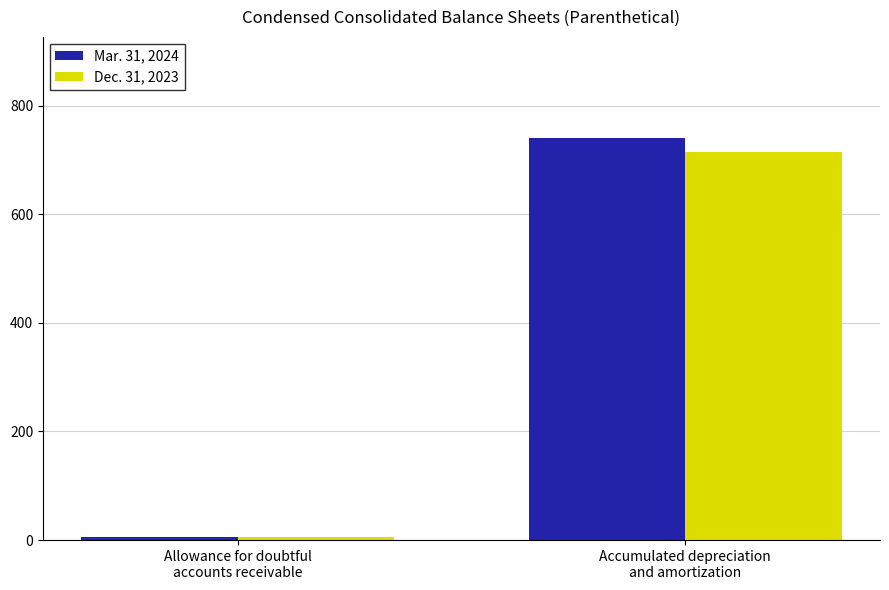

Reading right to left, transcribe all the data shown in this chart.

Mar. 31, 2024: Accumulated depreciation
and amortization=741.2	Allowance for doubtful
accounts receivable=6.1
Dec. 31, 2023: Accumulated depreciation
and amortization=714.0	Allowance for doubtful
accounts receivable=5.6